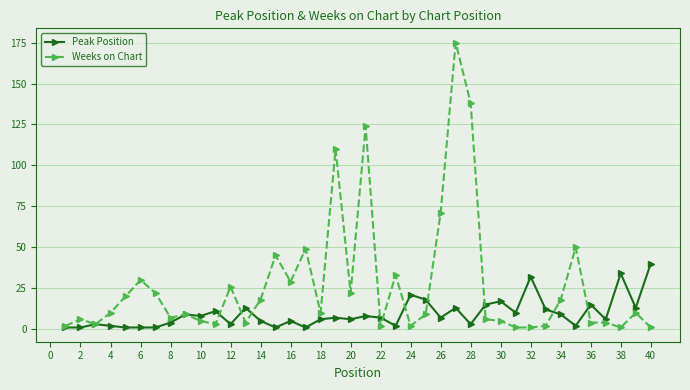

Reading left to right, extract all data points from this chart.

Peak Position: 1	1	3	2	1	1	1	4	9	8	11	3	13	5	1	5	1	6	7	6	8	7	2	21	18	7	13	3	15	17	10	32	12	9	2	15	6	34	13	40
Weeks on Chart: 2	6	3	10	20	30	22	7	9	5	3	26	4	18	45	29	49	10	110	22	124	2	33	2	9	71	175	138	6	5	1	1	2	18	50	4	4	1	10	1